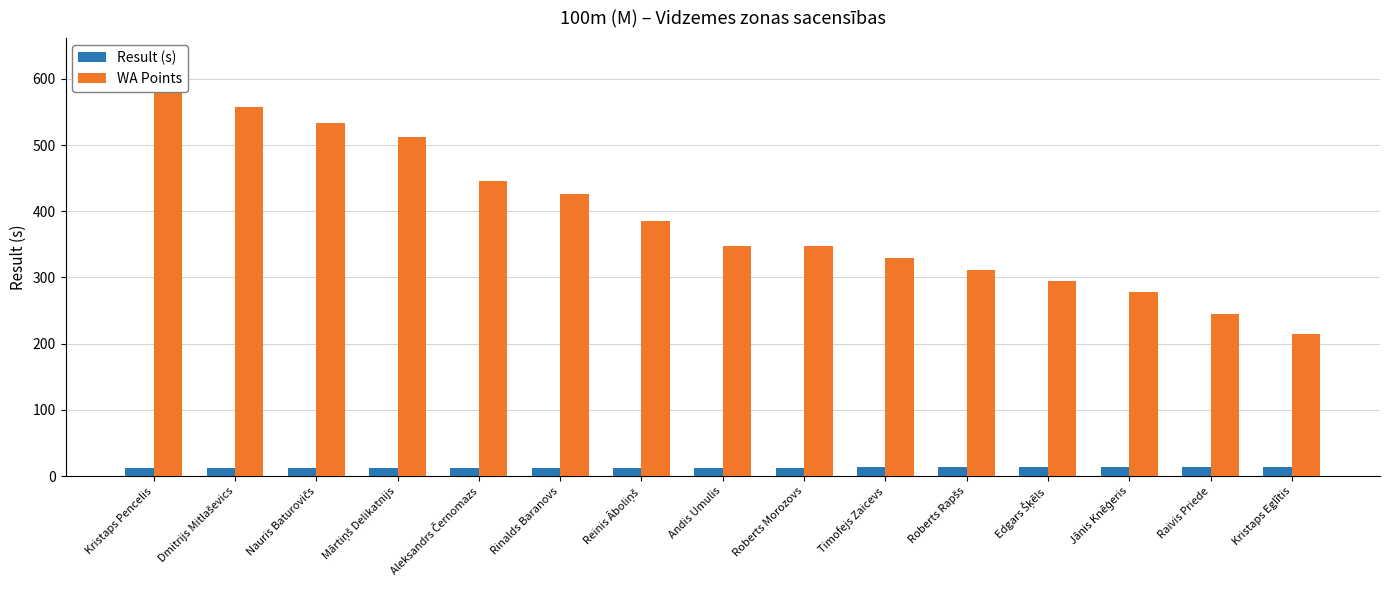

What are all the series names shown in the legend?

Result (s), WA Points